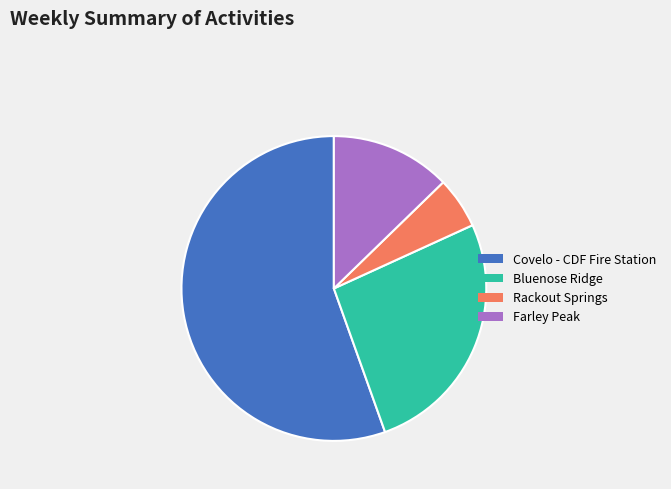

Which slice is the largest?

Covelo - CDF Fire Station